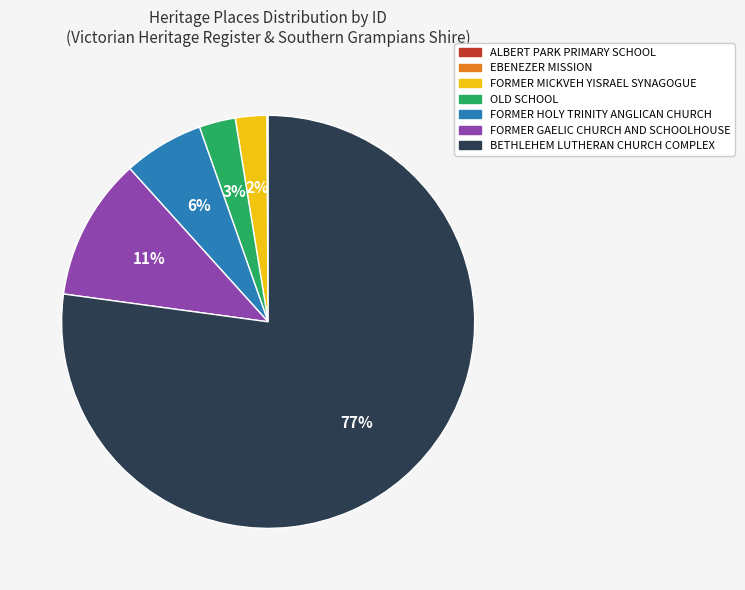

To the nearest percent, what percentage of the pie is FORMER MICKVEH YISRAEL SYNAGOGUE?

2%